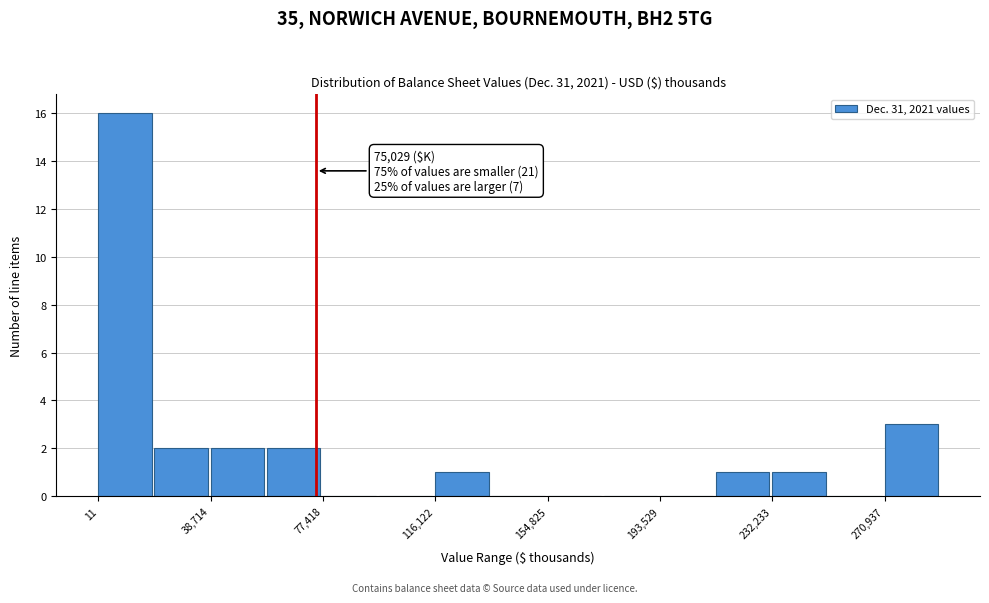

Read against the x-axis, roughly where is the centre of the tallest bar?

10000